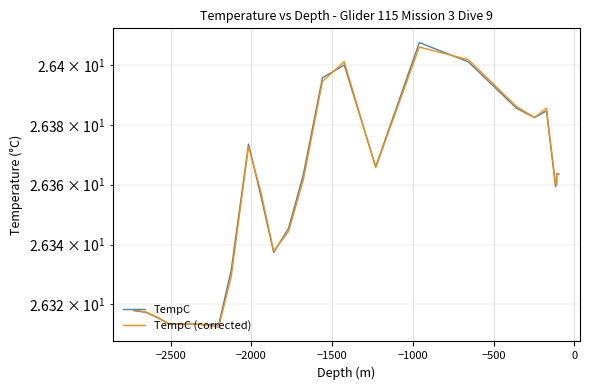

True or false: TempC (corrected) has more than 1 interior local peaks.

True